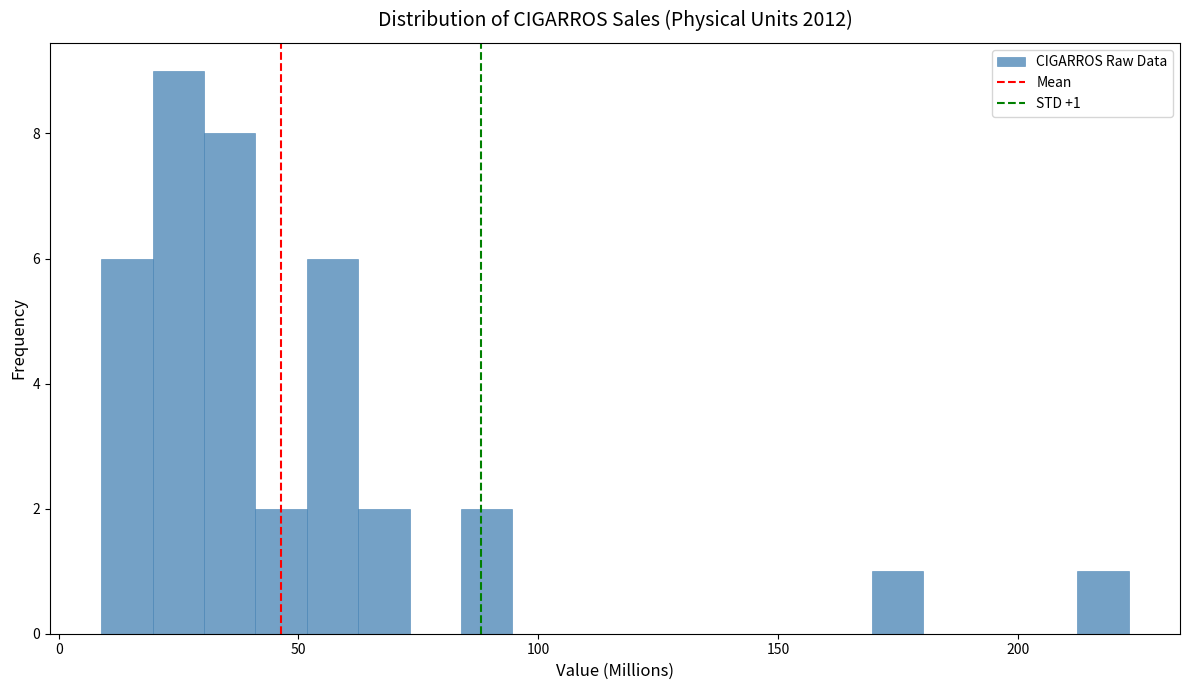

Around what value on the x-axis is the tallest bar? Give the approximate position of its centre, as read against the axis.

25